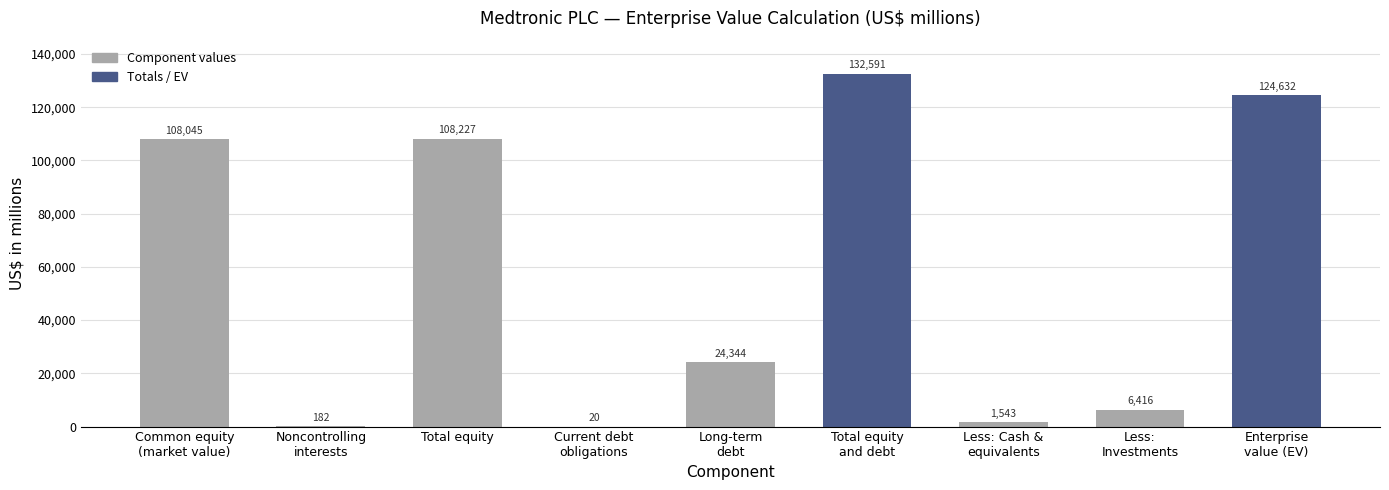

How many data points does each series have?

9